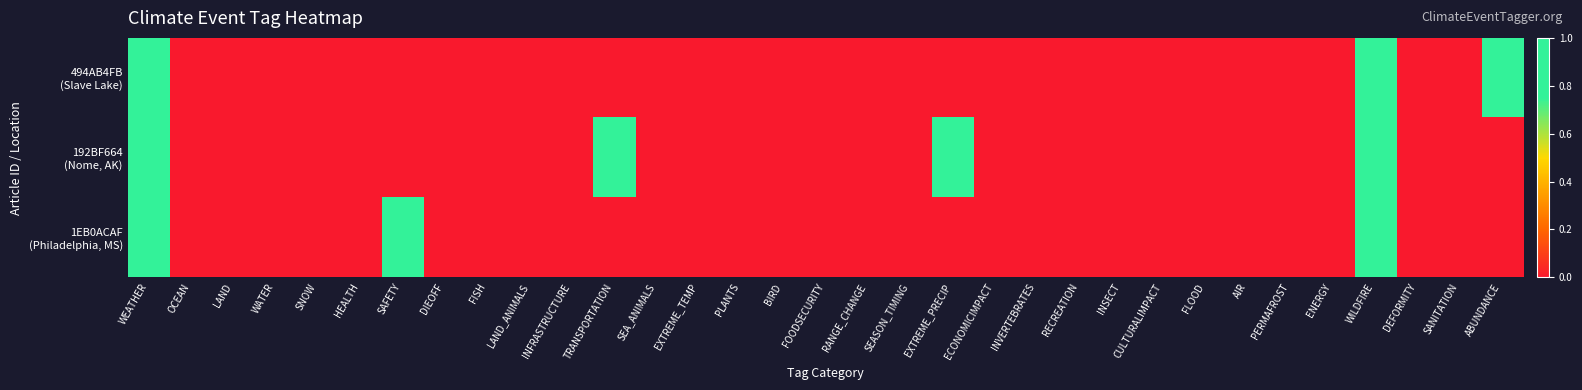

How many distinct data groups are displayed?

3